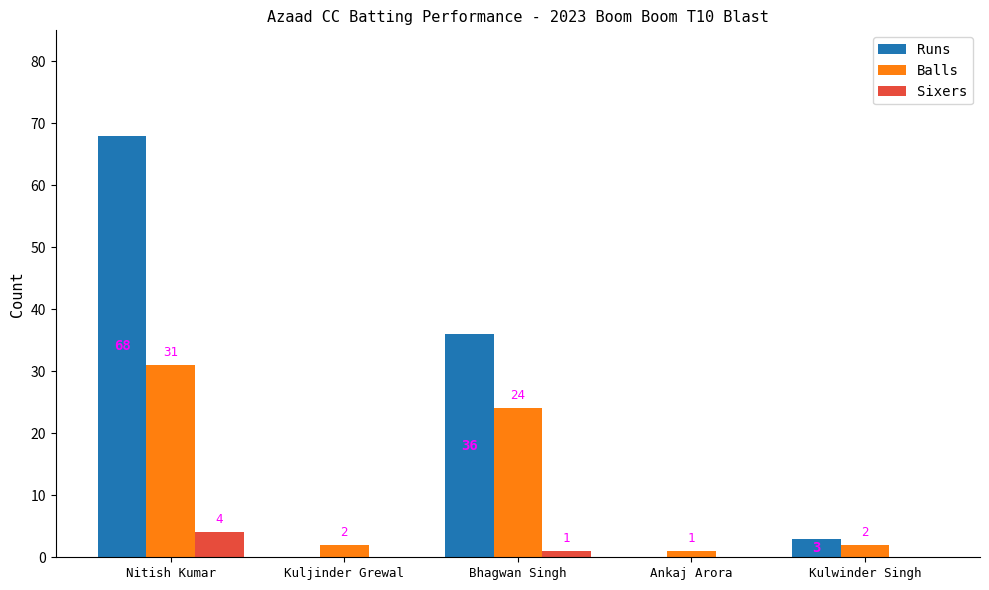

What is the highest value of the Runs series?

68